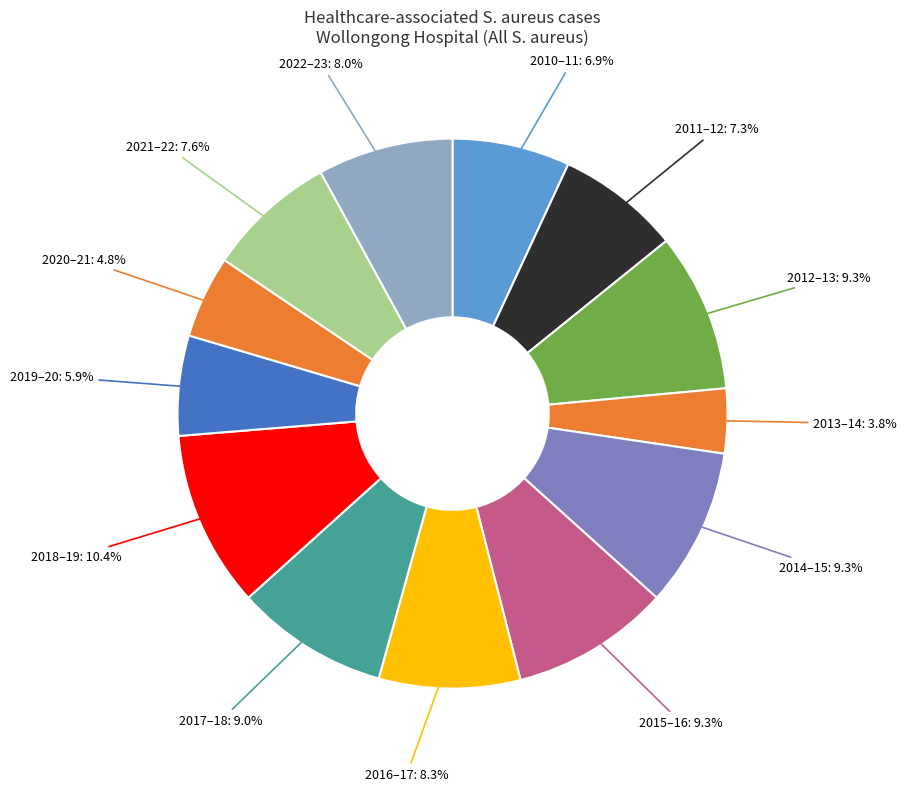

To the nearest percent, what is the average slice percentage?

8%